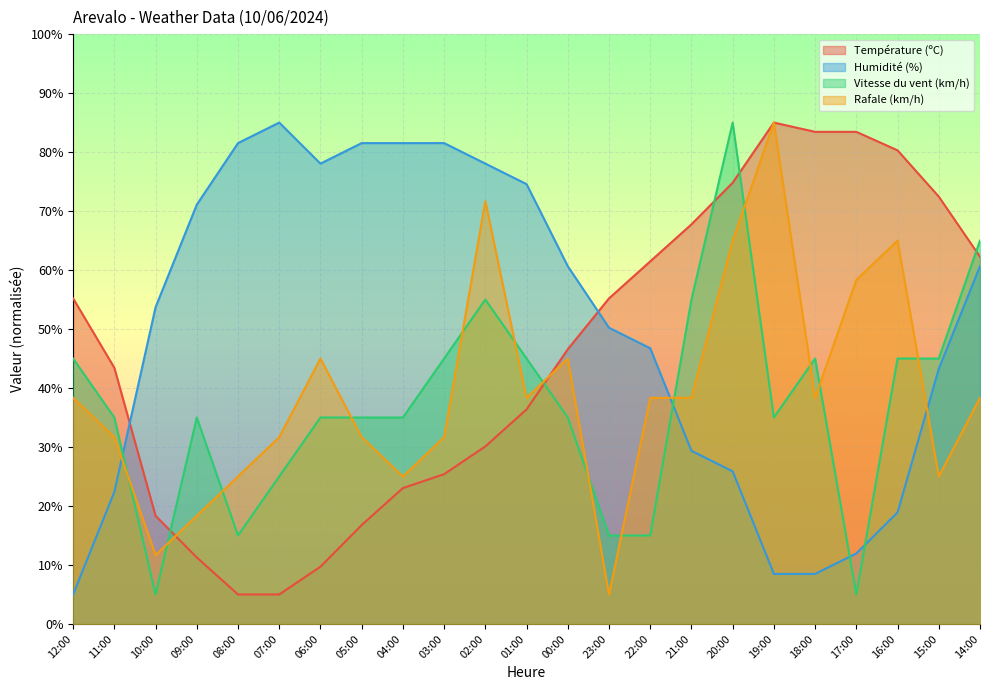

What is the sum of the Humidité (%) values at 00:00 and 08:00?

142.2